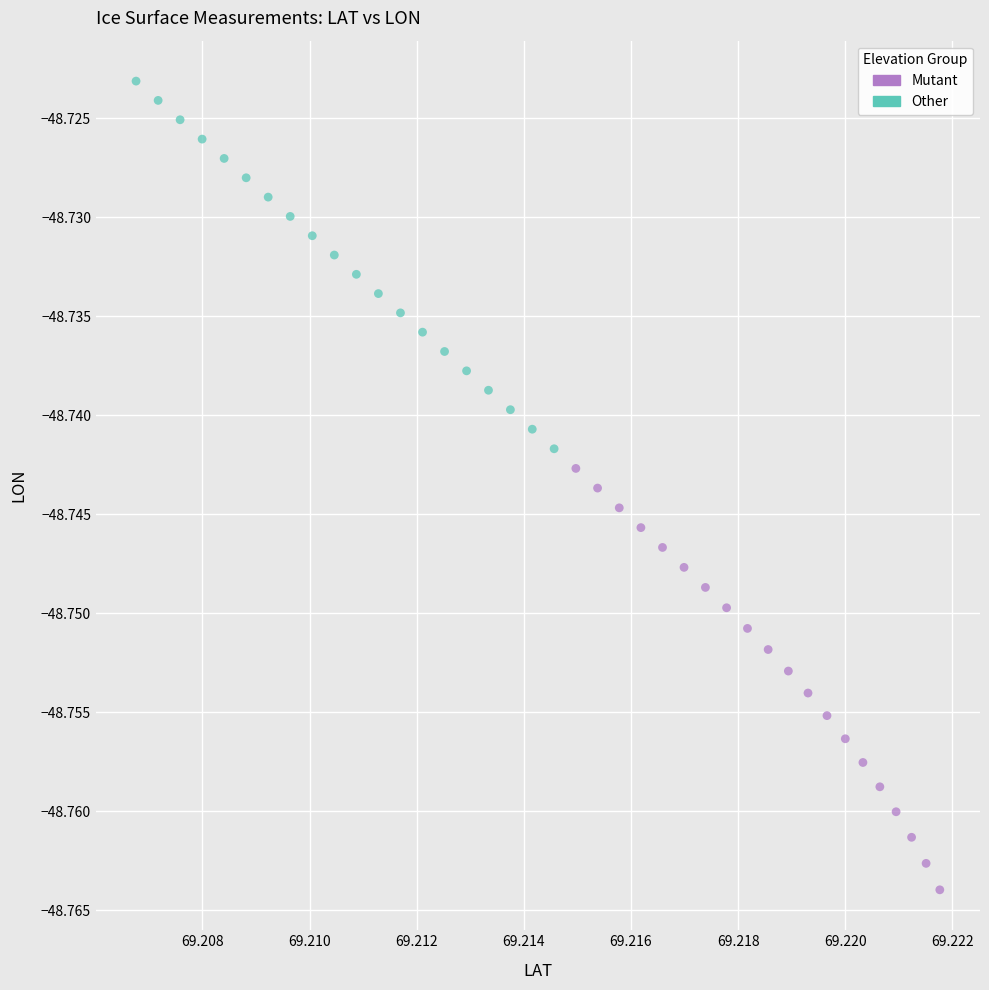

Which series reaches the minimum Y coordinate?

Mutant